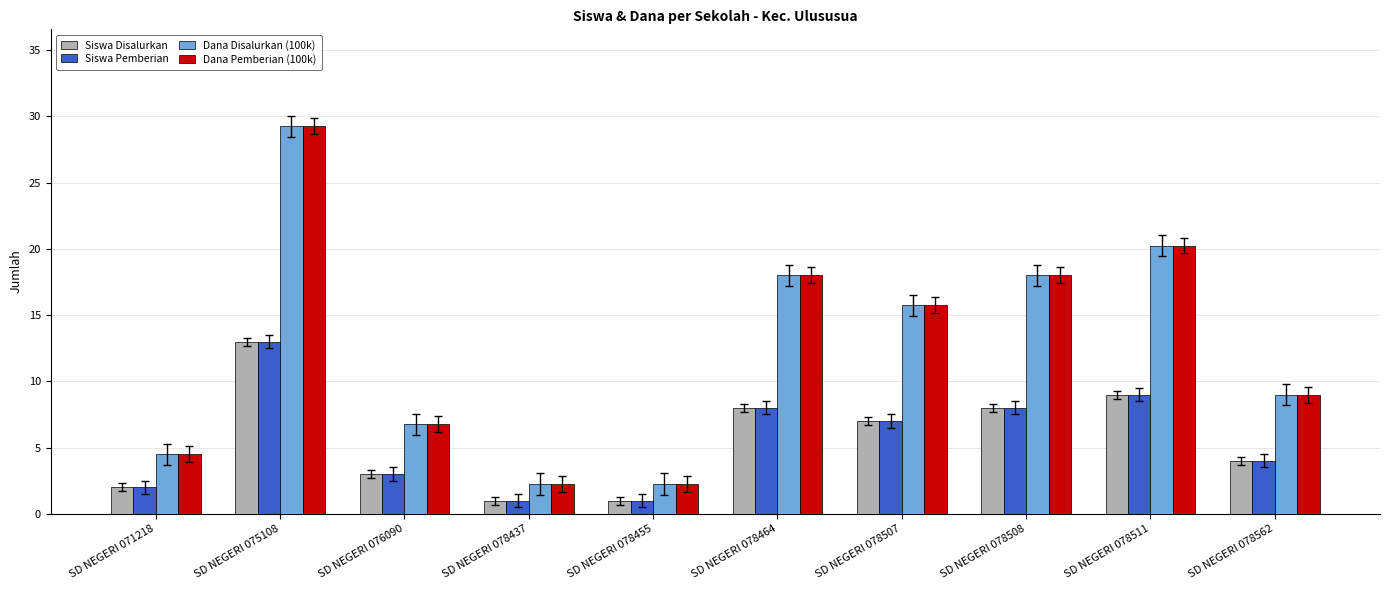

Are the bars grouped side by side (vs. stacked)?

Yes